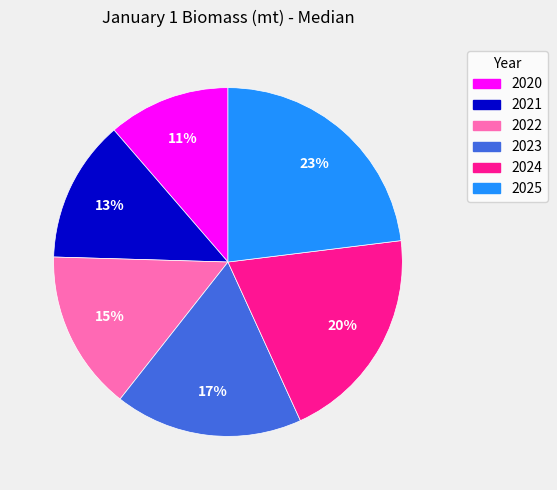

Is there any slice that represents more than half of the pie?

No